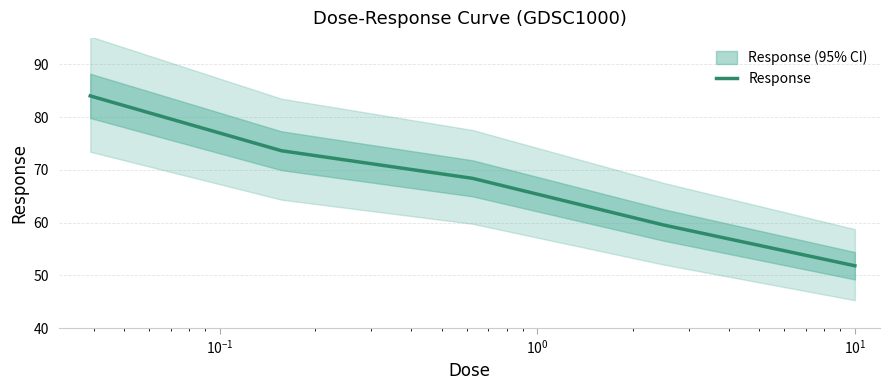

What is the maximum value for Response?

84.0